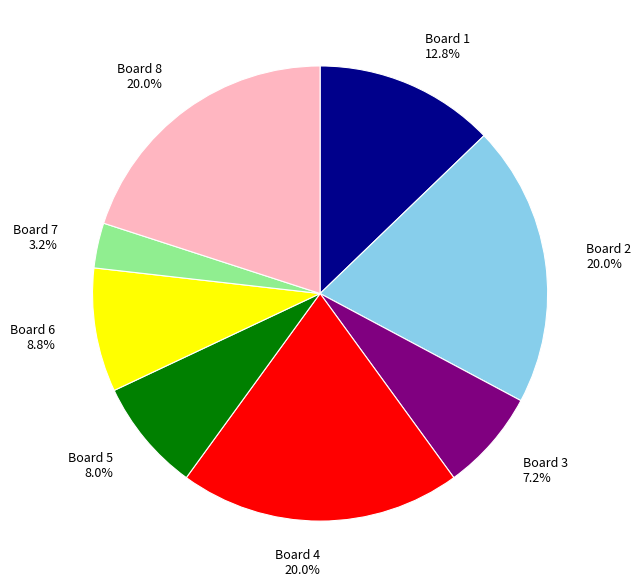

To the nearest percent, what portion does Board 7 represent?

3%